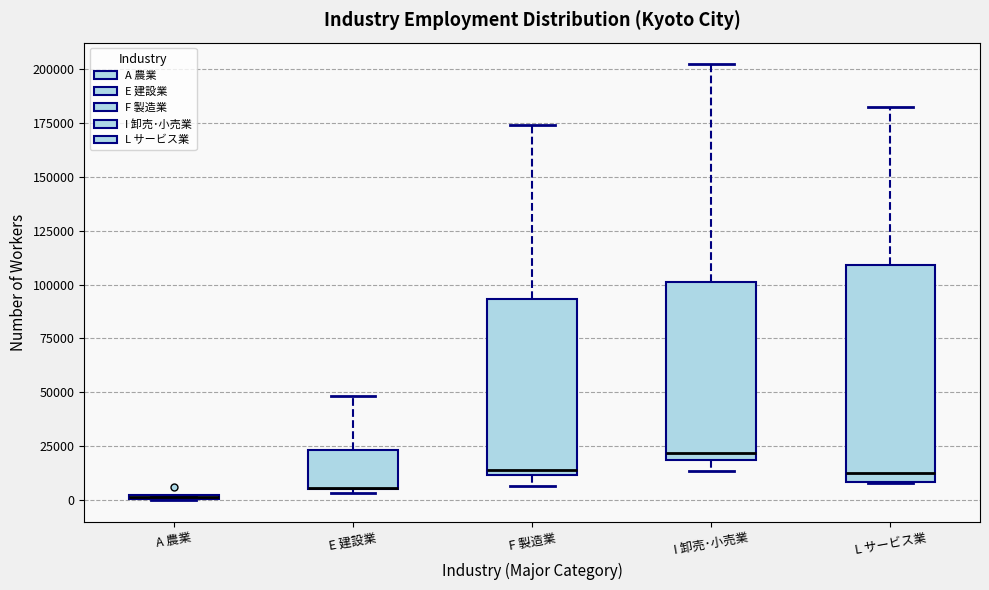

Where does the median line of the box for F 製造業 sit on the y-axis? The values are not printed on the chart, so give them approximately, as read against the axis.

15000